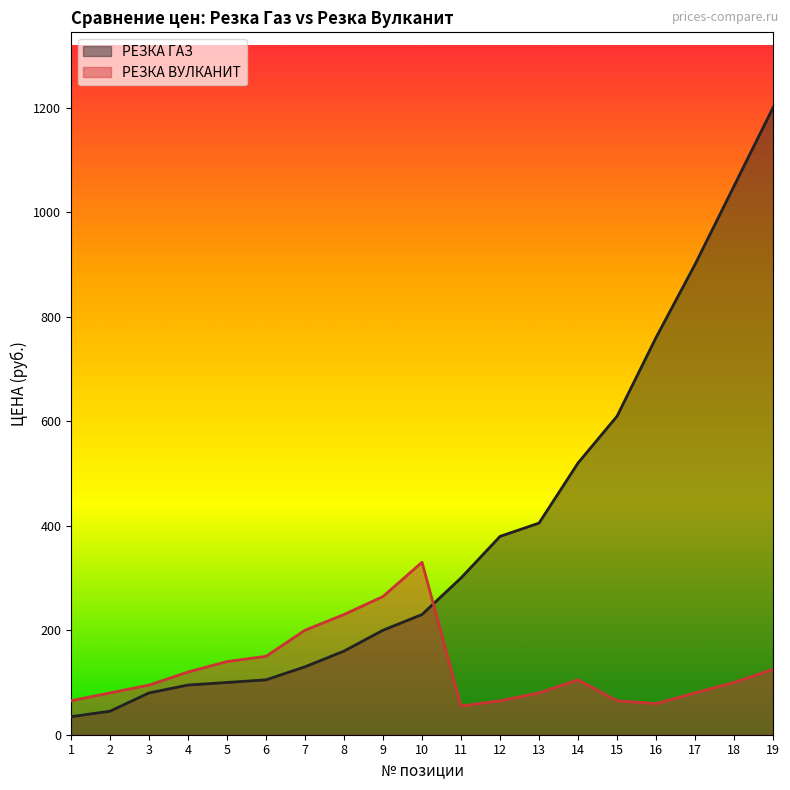

The value of РЕЗКА ВУЛКАНИТ at 9 is 379.2. True or false?

False